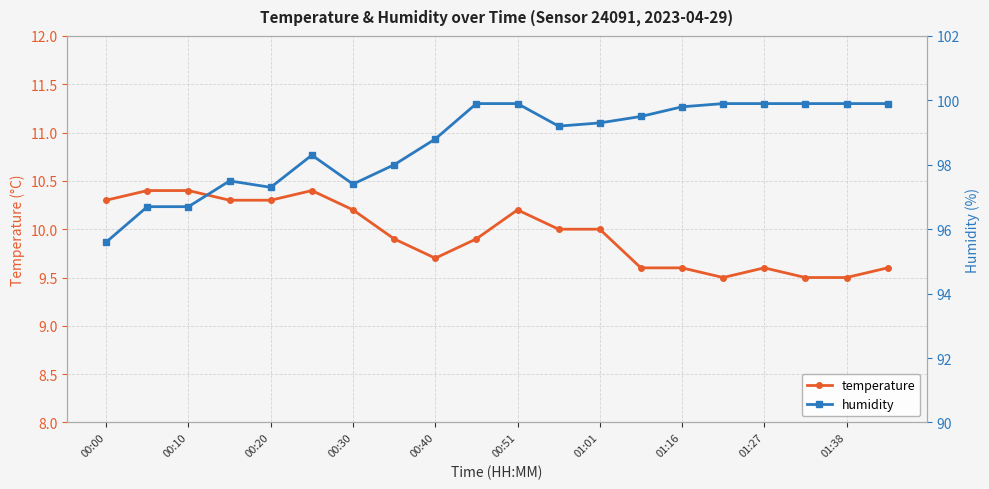

At how many categories does at least one series exceed 64?

20